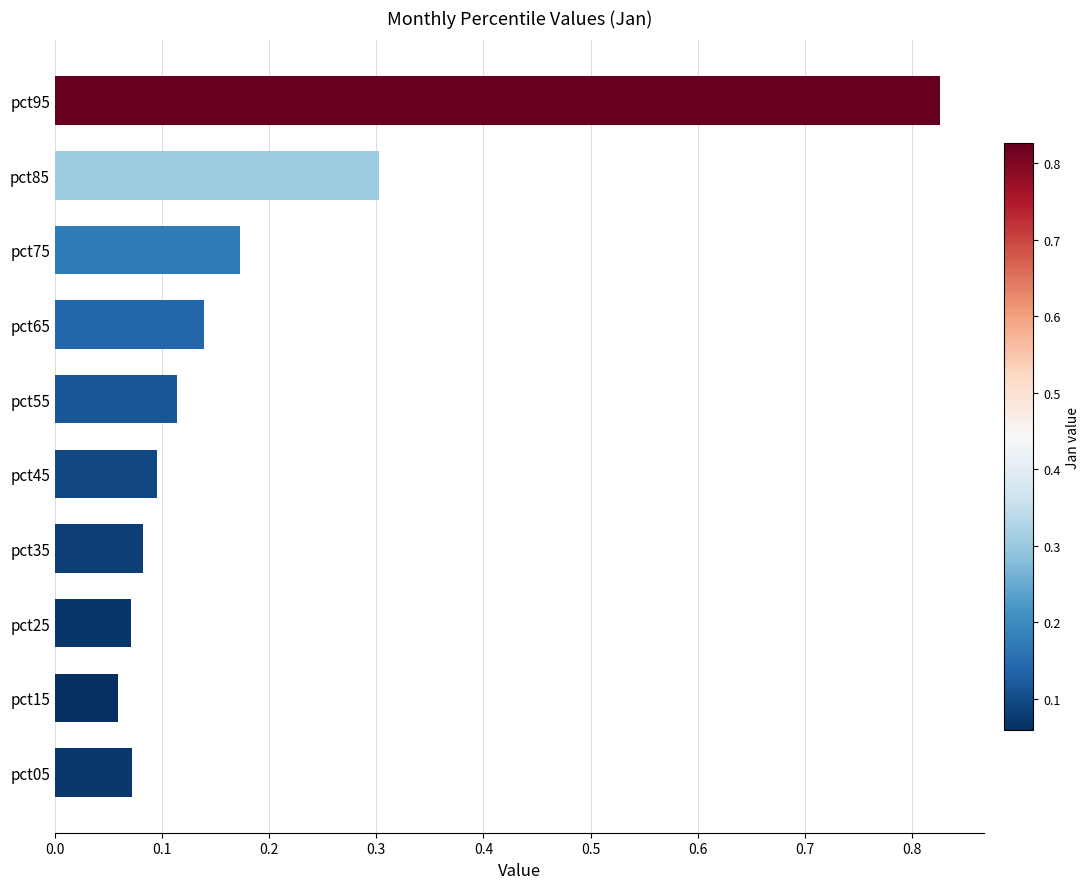

How many data points does each series have?

10